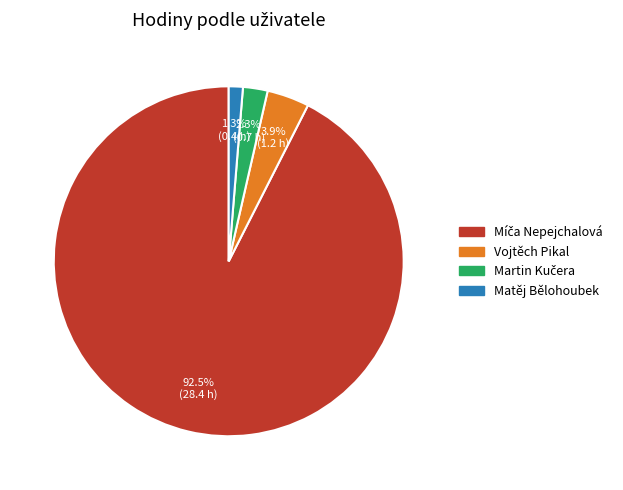

What portion of the pie excludes Matěj Bělohoubek?

98.7%